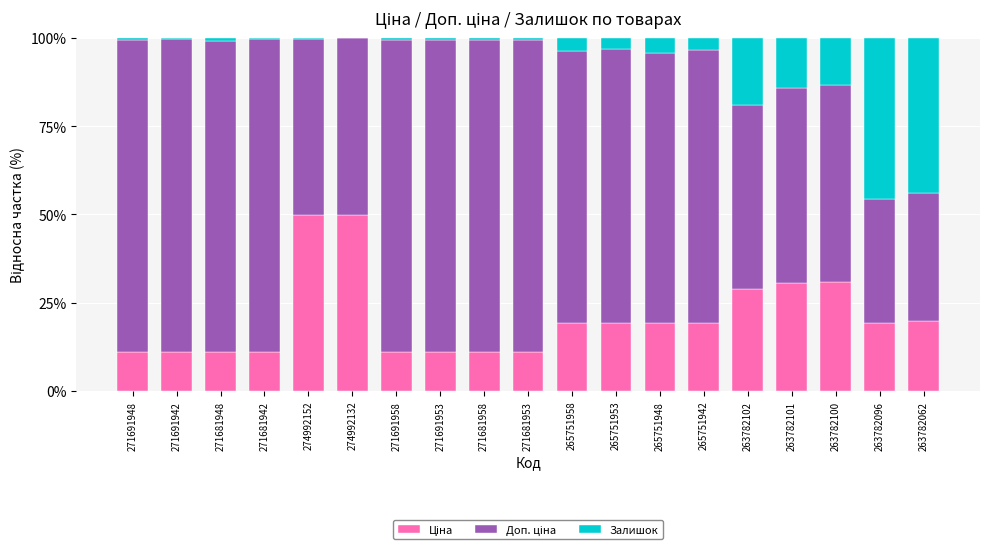

Are the bars grouped side by side (vs. stacked)?

No